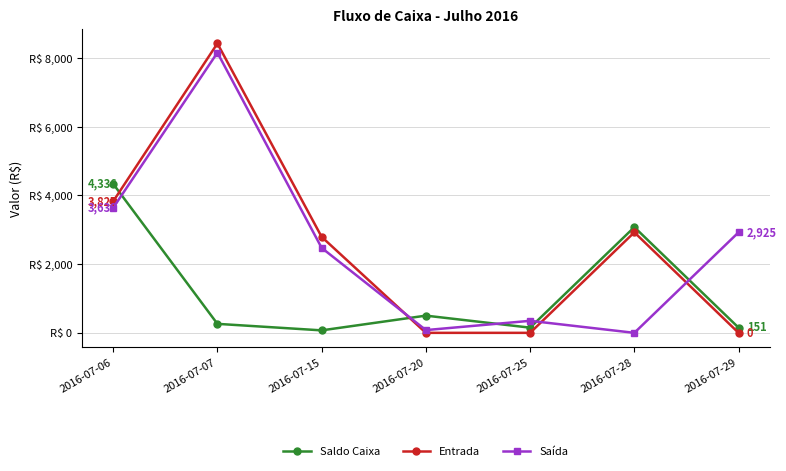

The value of Saldo Caixa at 2016-07-25 is 238.5. True or false?

False